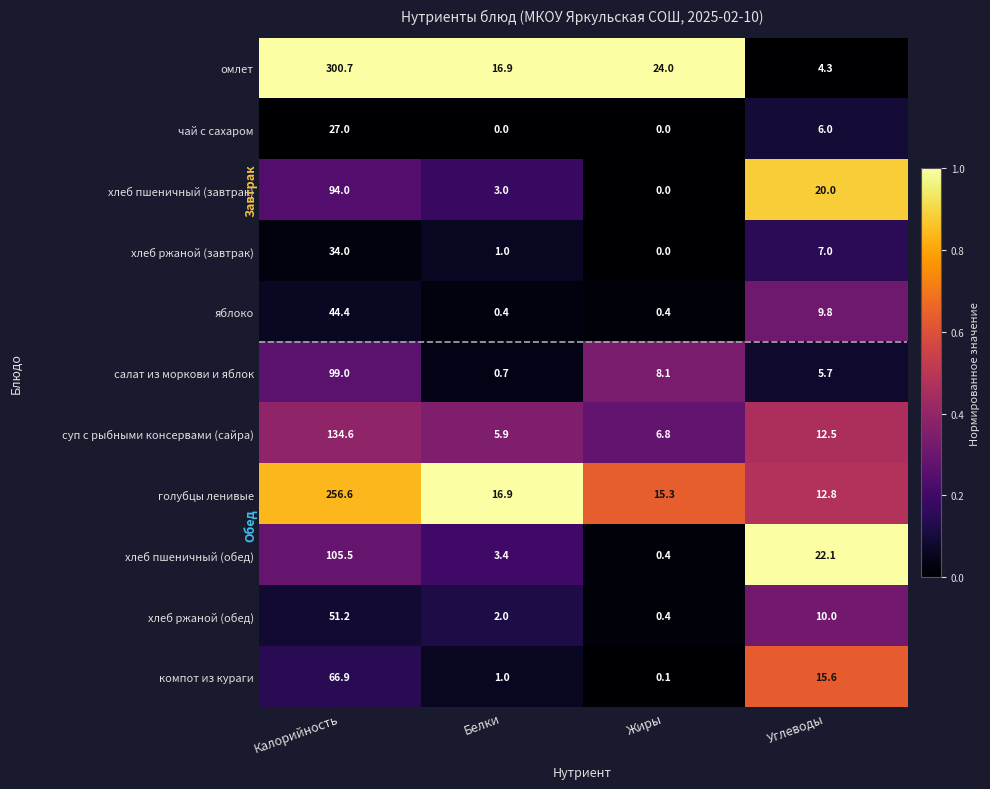

Rank the series by their maximum value, from highest to lowest.

омлет, голубцы ленивые, суп с рыбными консервами (сайра), хлеб пшеничный (обед), салат из моркови и яблок, хлеб пшеничный (завтрак), компот из кураги, хлеб ржаной (обед), яблоко, хлеб ржаной (завтрак), чай с сахаром